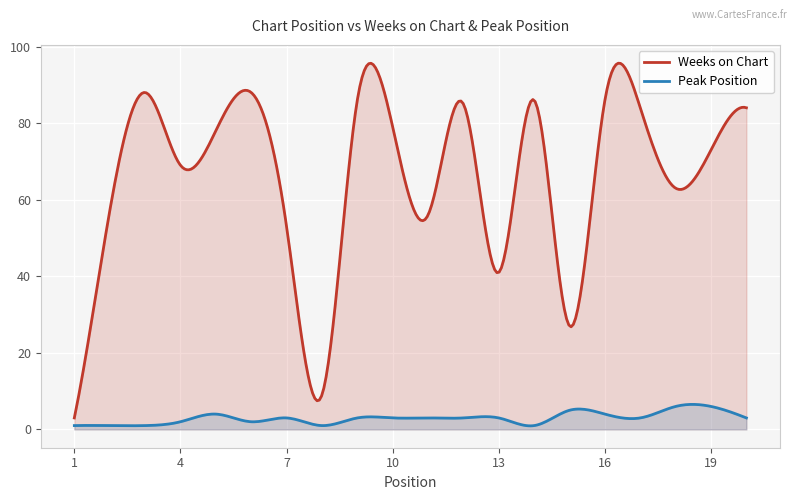

The value of Weeks on Chart at 13 is 41. True or false?

True